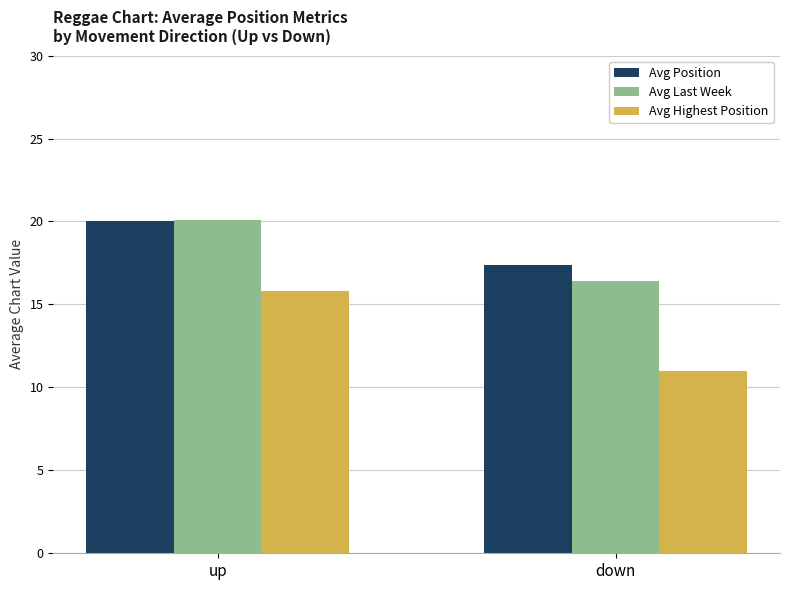

What position from the left is up?

1